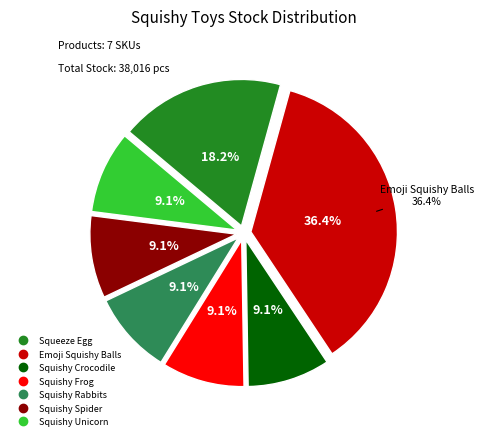

Rank the categories by value from highest to lowest.

Emoji Squishy Balls, Squeeze Egg, Squishy Crocodile, Squishy Frog, Squishy Rabbits, Squishy Spider, Squishy Unicorn